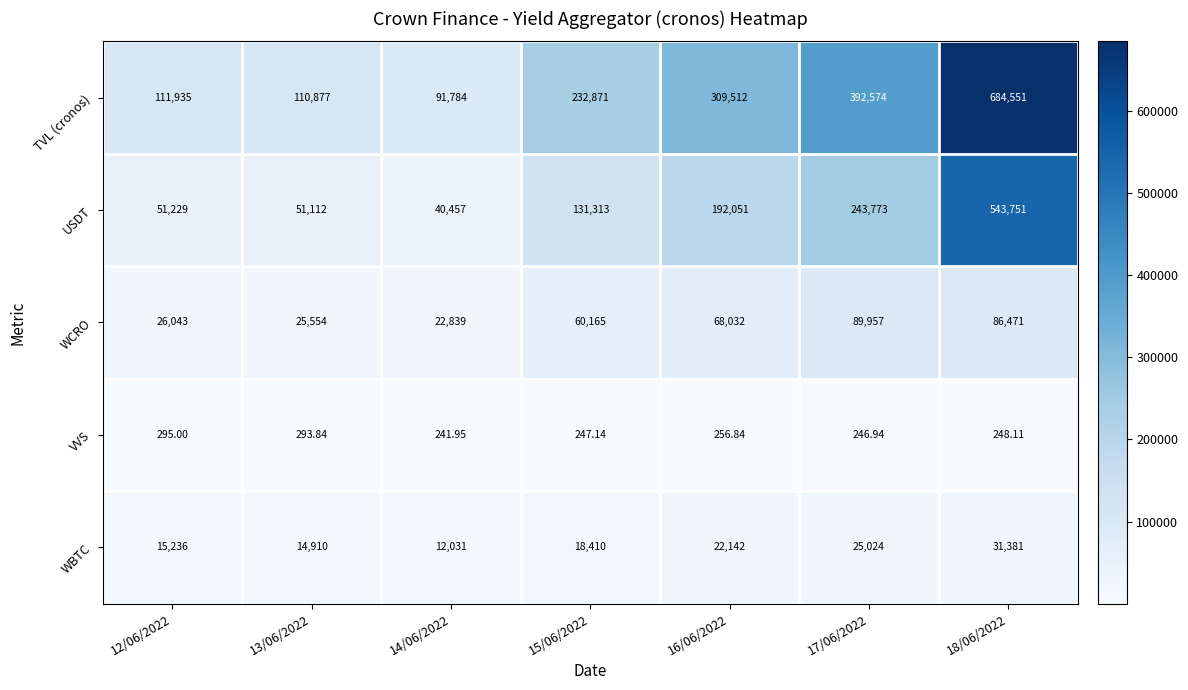

At which category does the chart reach its minimum across all series?

14/06/2022